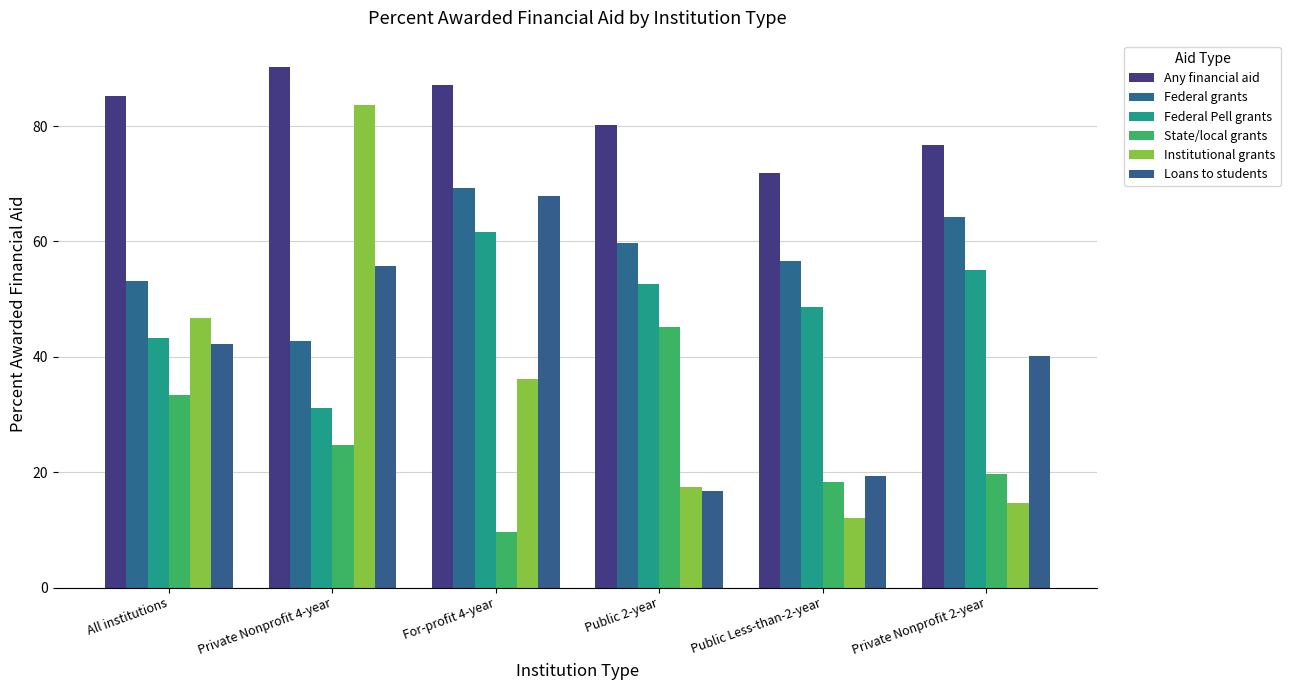

Which series has the largest total across all categories?

Any financial aid